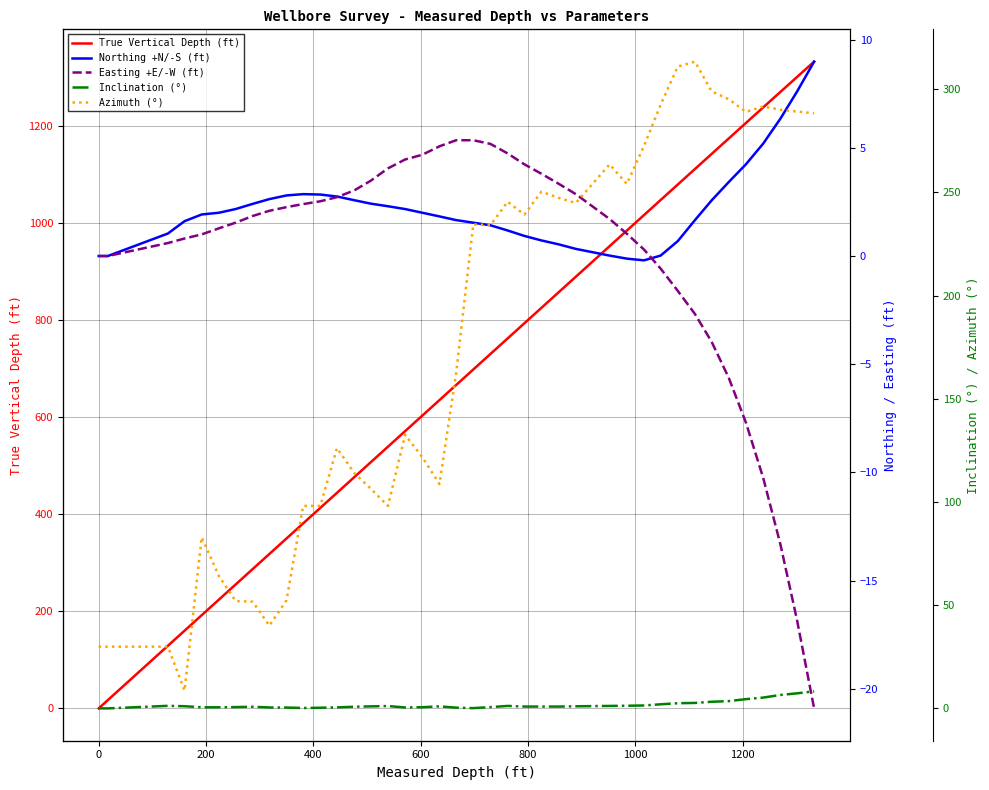

The Northing +N/-S (ft) series shows -0.3 at 29. True or false?

False